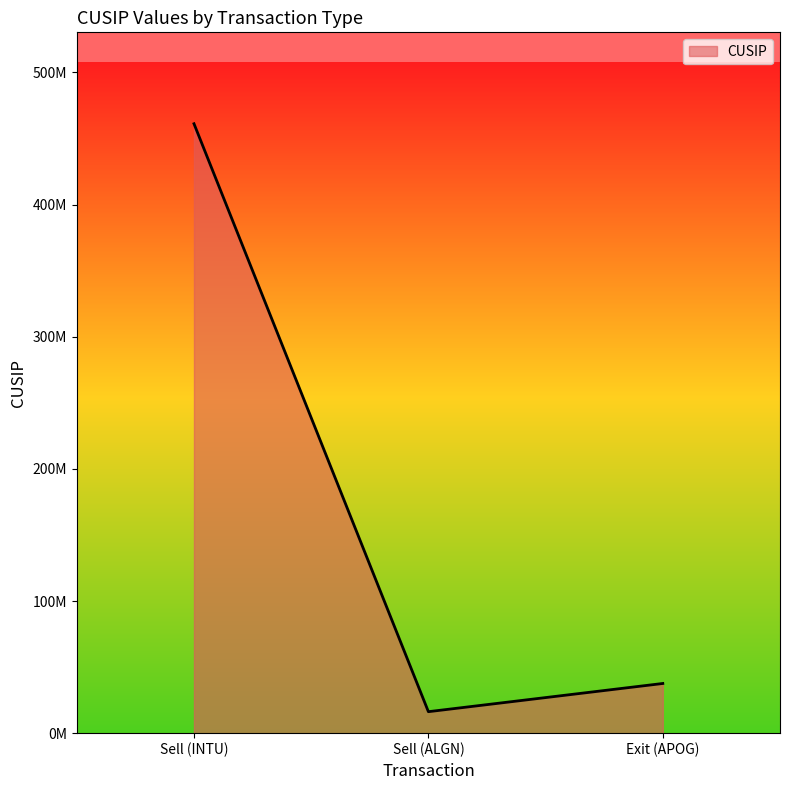

Approximately how many times larger is the value at Exit (APOG) compared to Sell (INTU)?

0.1